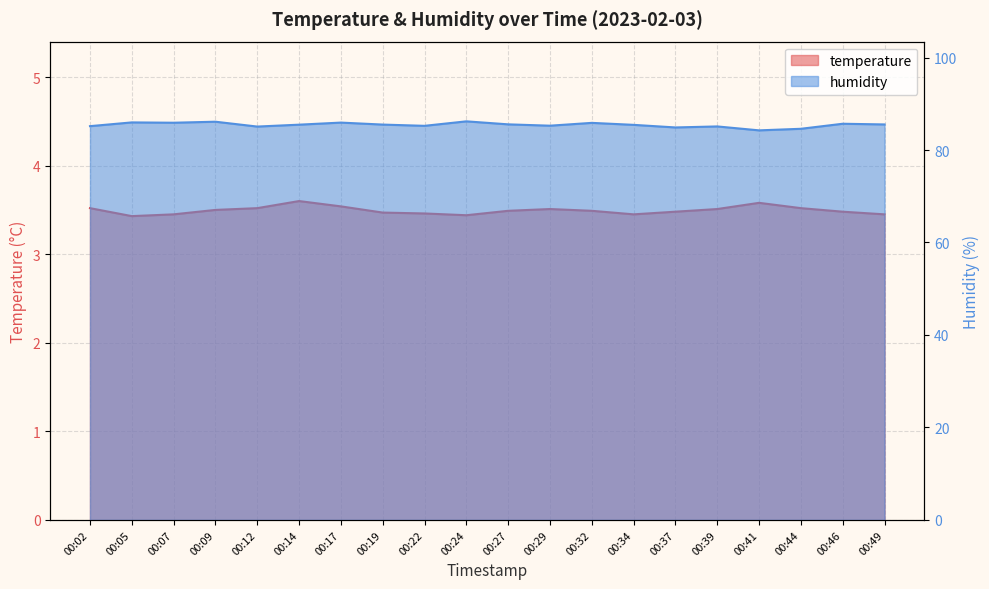

Which has a higher value, 00:29 or 00:07?

00:29